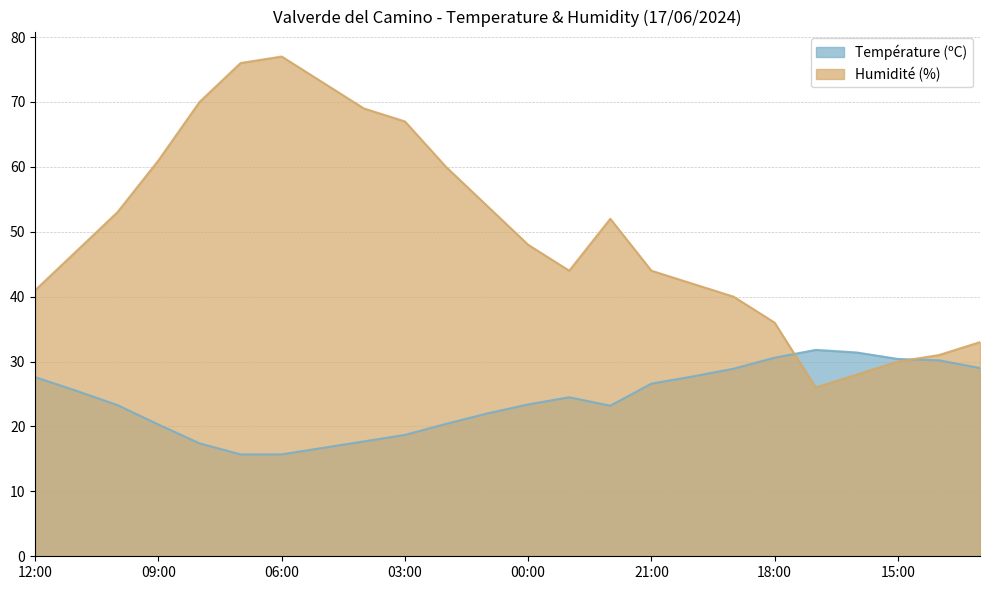

Which series has the widest spread of values?

Humidité (%)